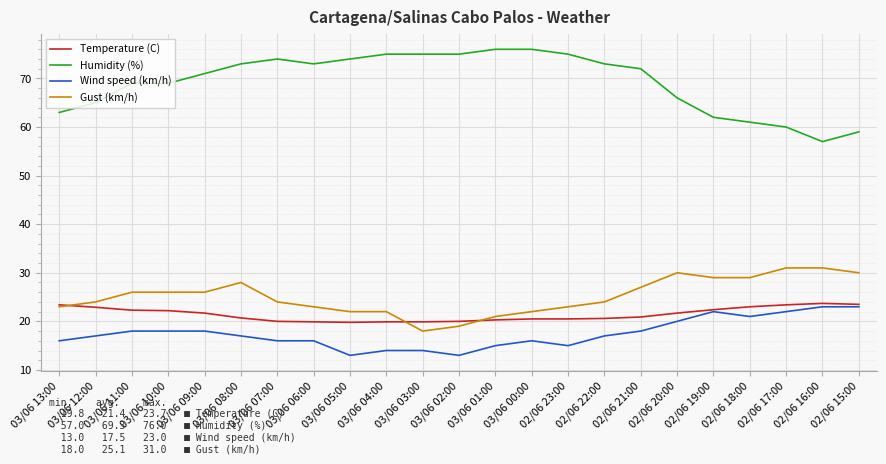

True or false: Humidity (%) and Wind speed (km/h) intersect in this chart.

False